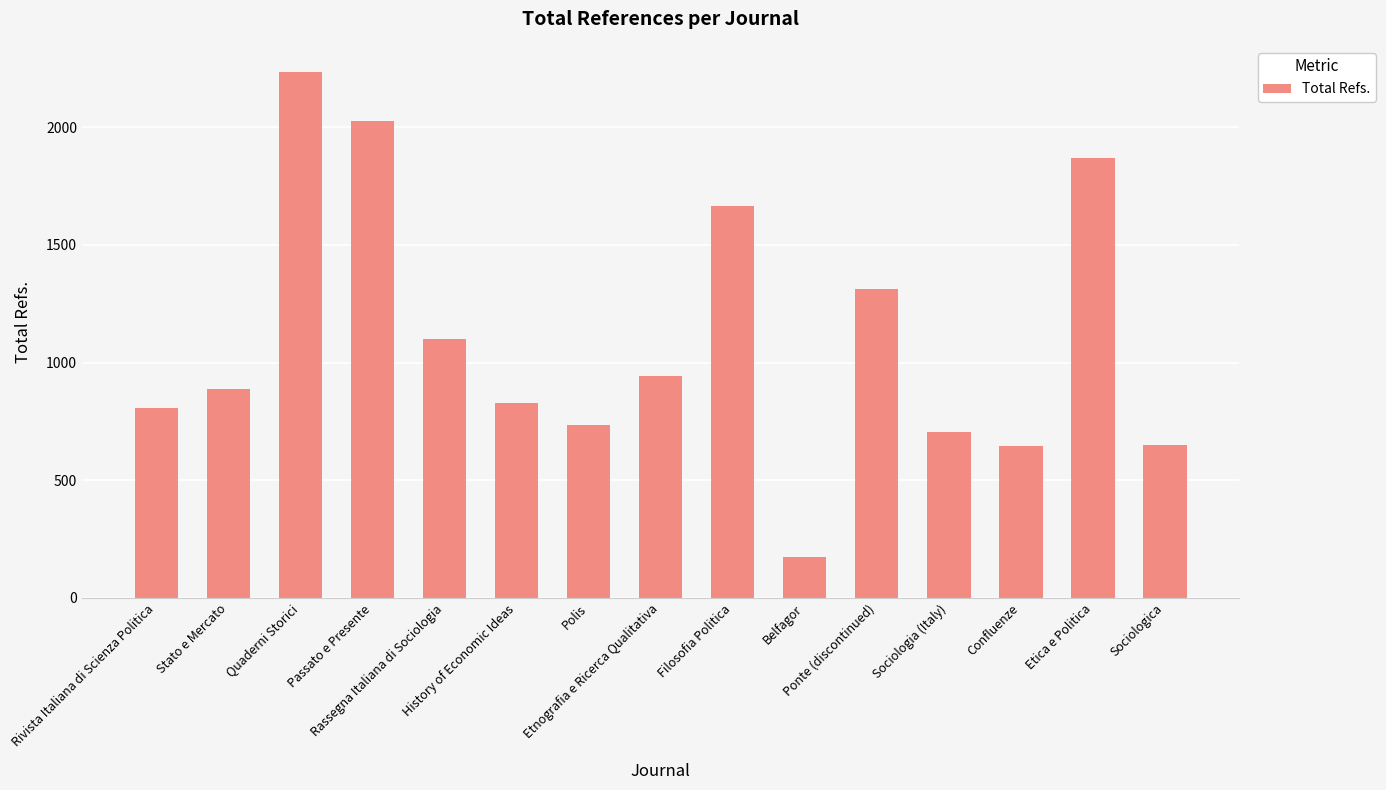

How many bars are there in total?

15